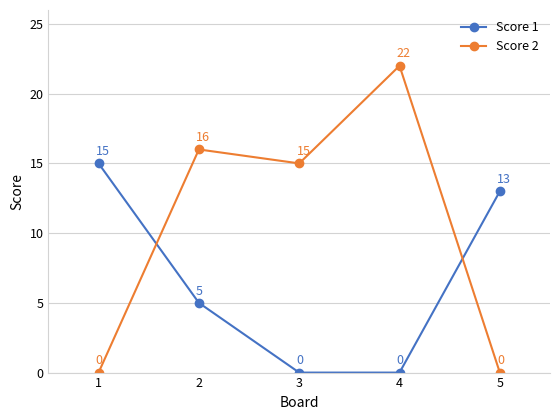

True or false: Score 2 has more than 1 interior local peaks.

True